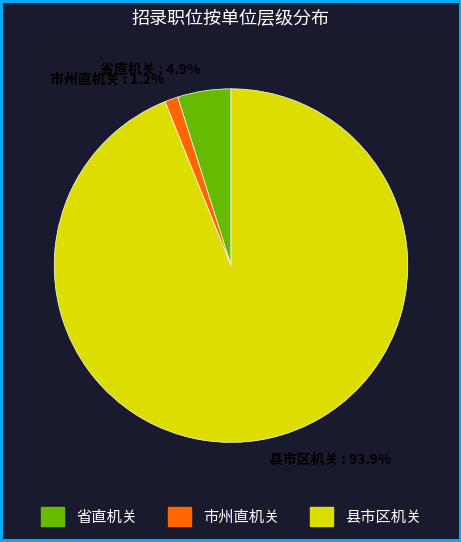

Which slice represents more than half of the pie?

县市区机关